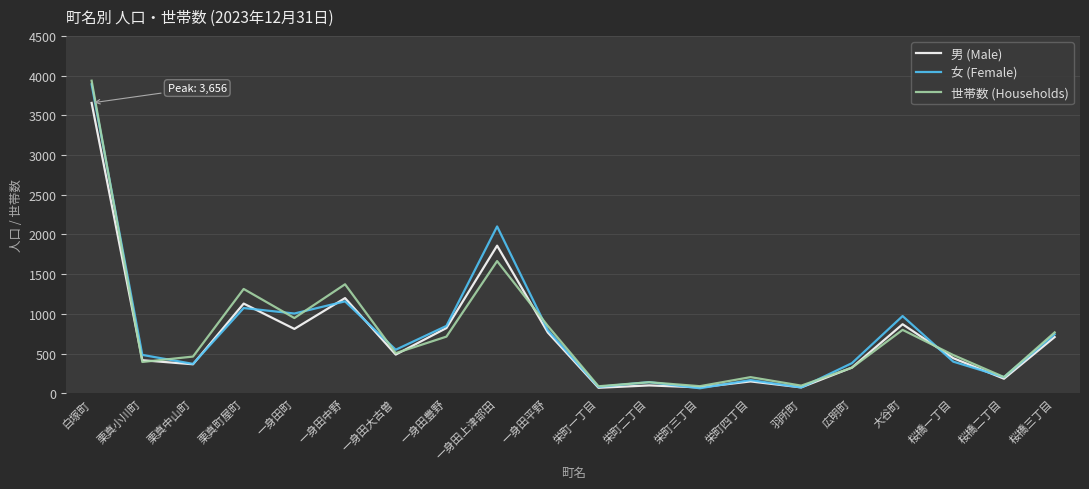

What are all the series names shown in the legend?

男 (Male), 女 (Female), 世帯数 (Households)